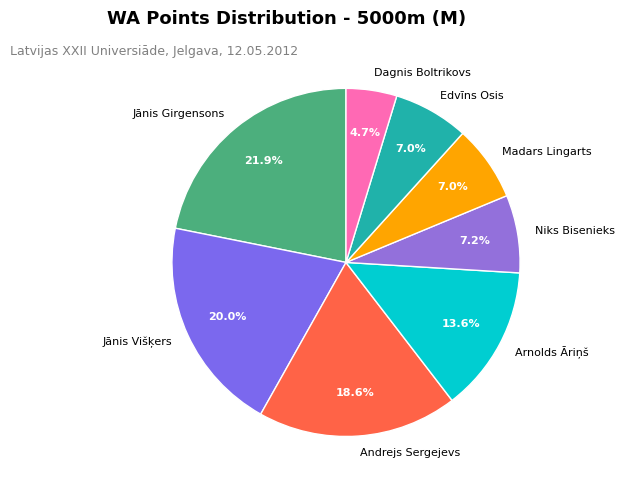

The Madars Lingarts slice represents 21% of the pie. True or false?

False